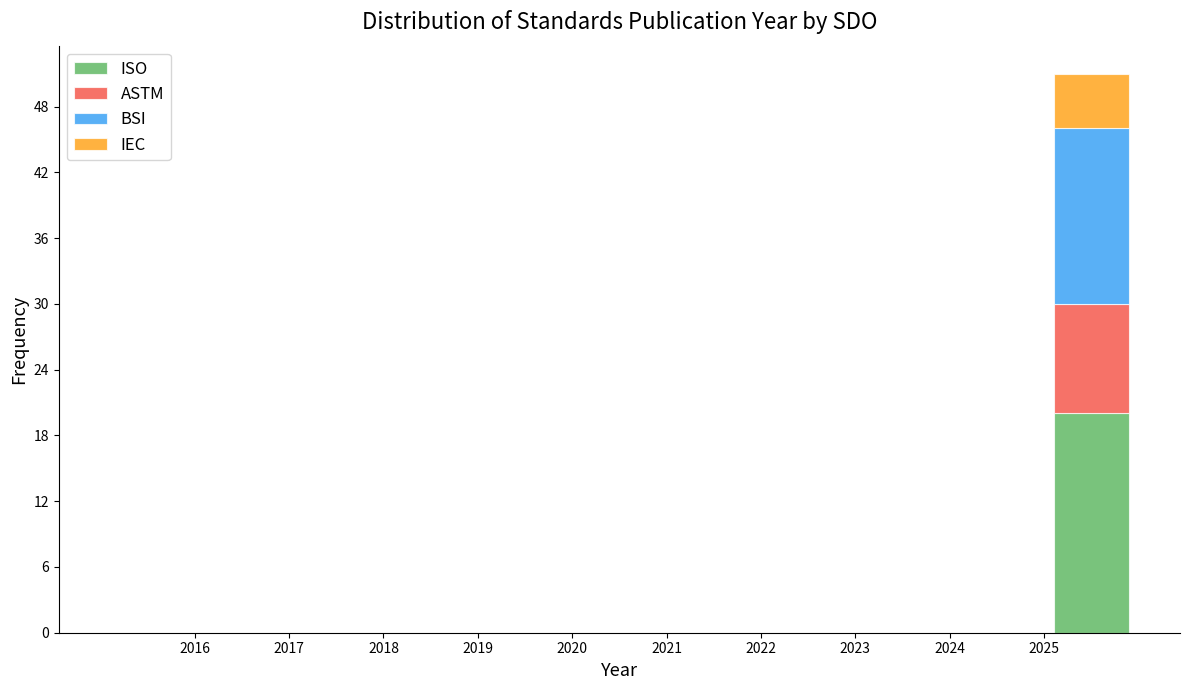

What is the total height of the stacked bar covering 2025 to 2026 on the x-axis? The values are not printed on the chart, so give them approximately, as read against the axis.

51